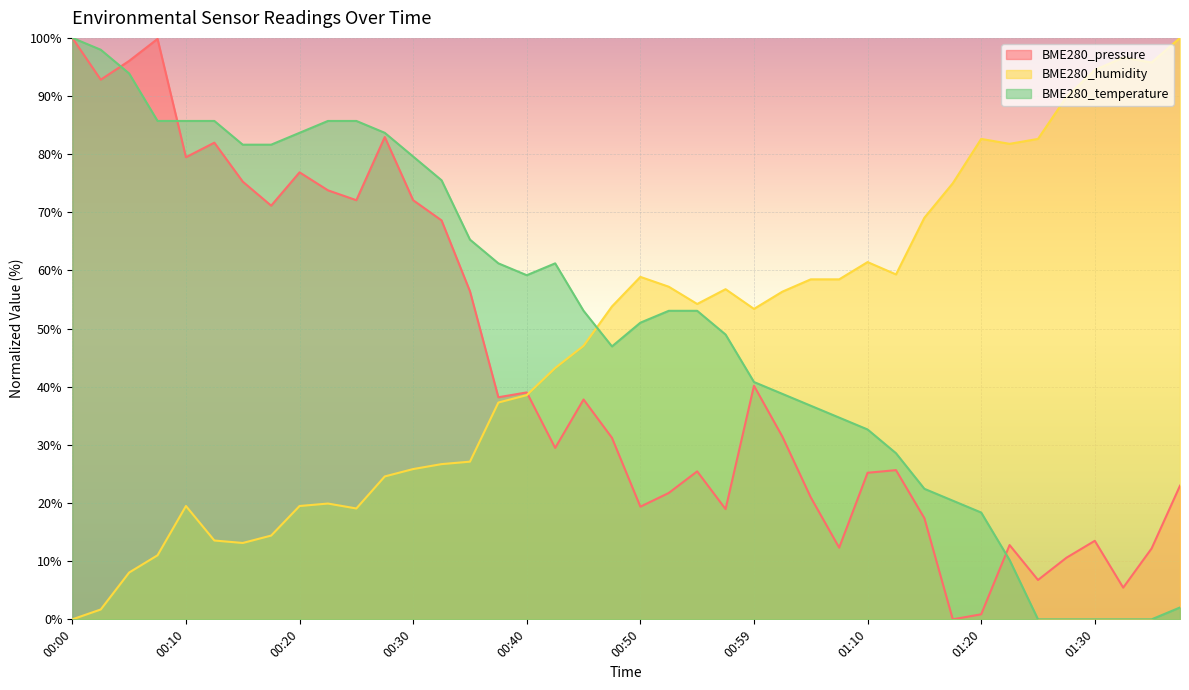

What is the average value of the BME280_pressure series?

43.0